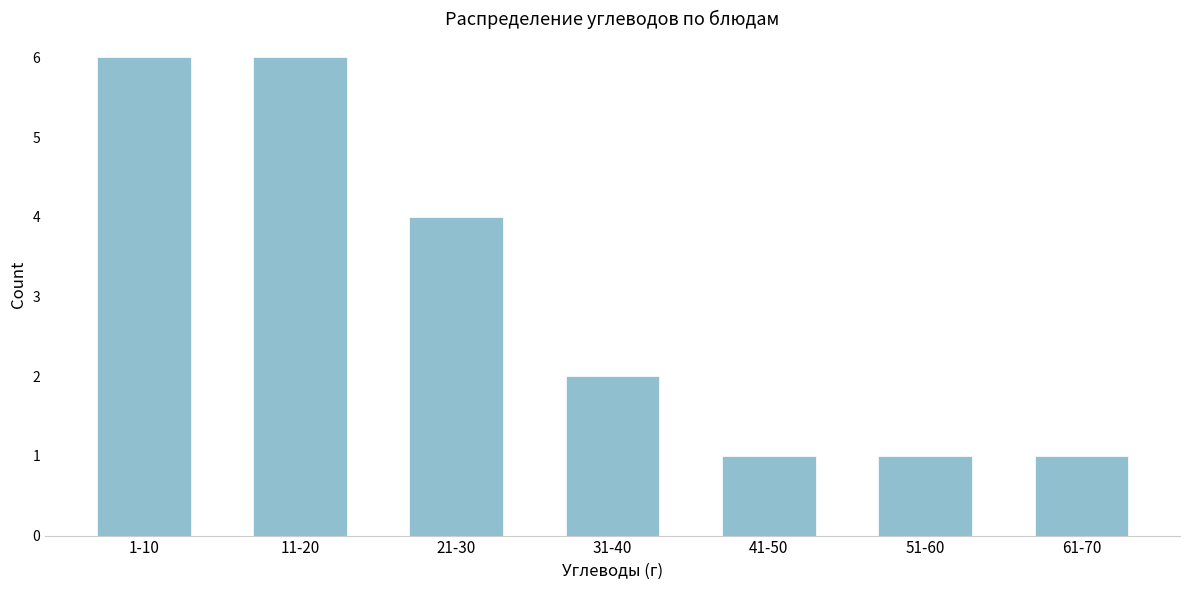

Reading left to right, transcribe all the data shown in this chart.

6	6	4	2	1	1	1